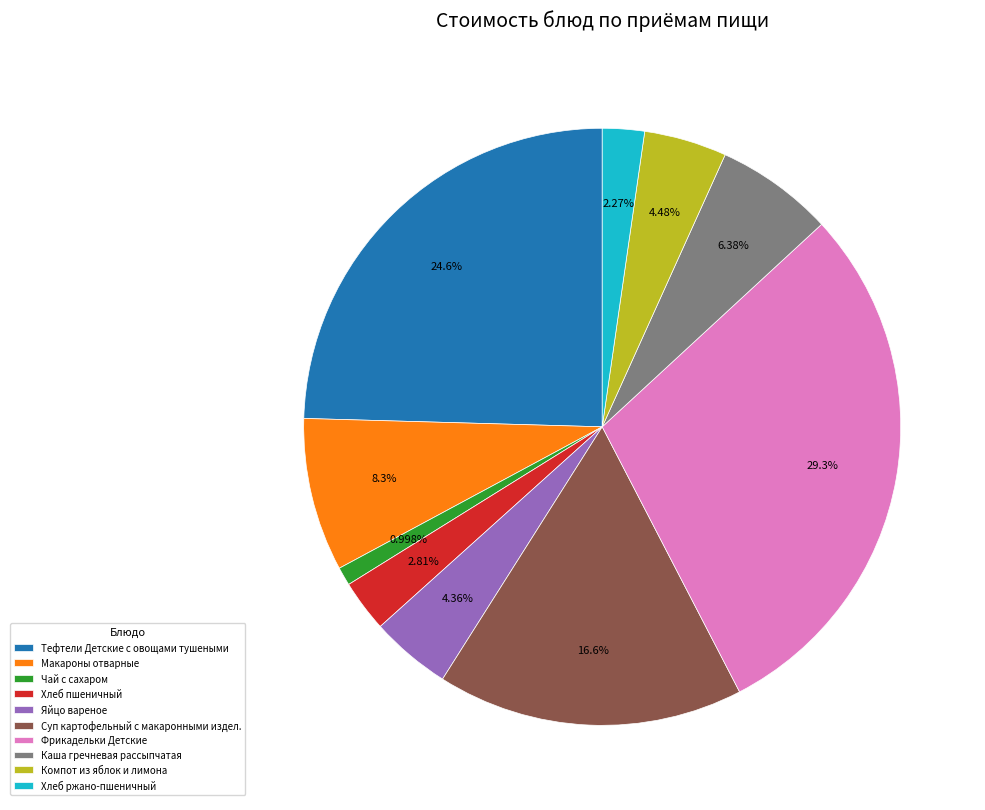

To the nearest percent, what is the difference between the largest and smallest slice percentages?

28%